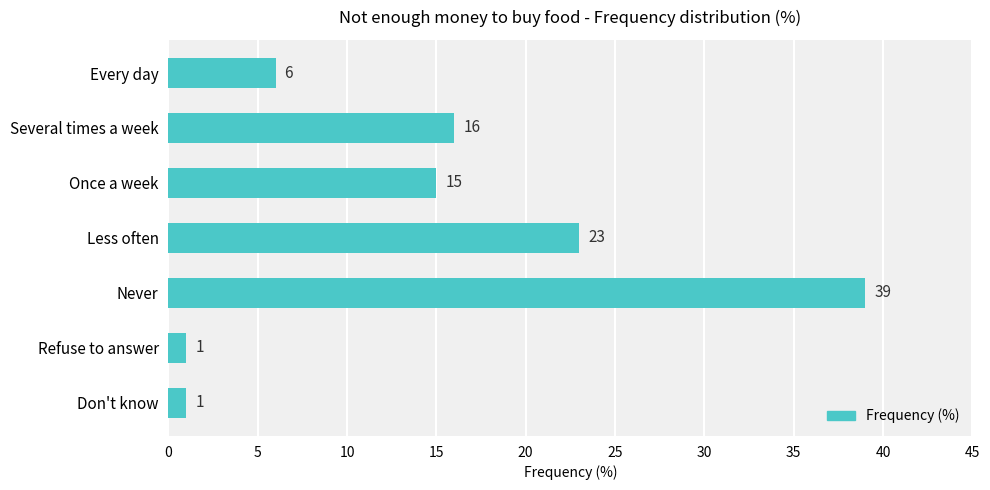

What is the difference between the second highest and second lowest values?

22